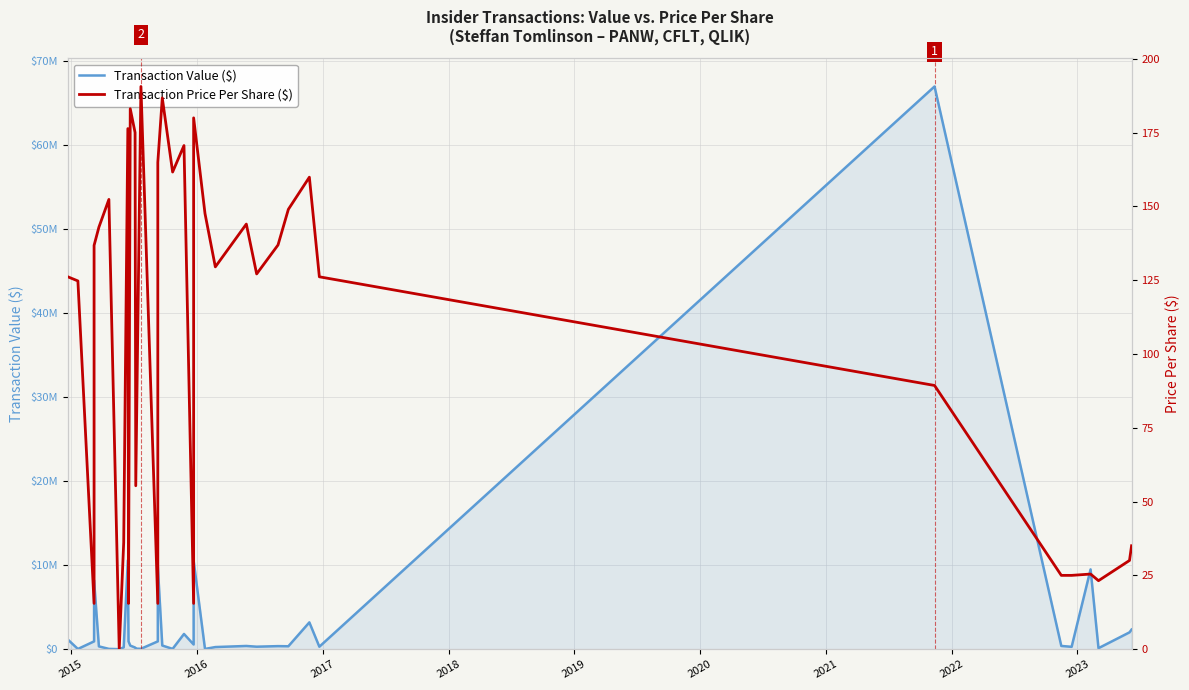

Is the value of Transaction Price Per Share ($) at 2019 greater than the value of Transaction Value ($) at 17?

No